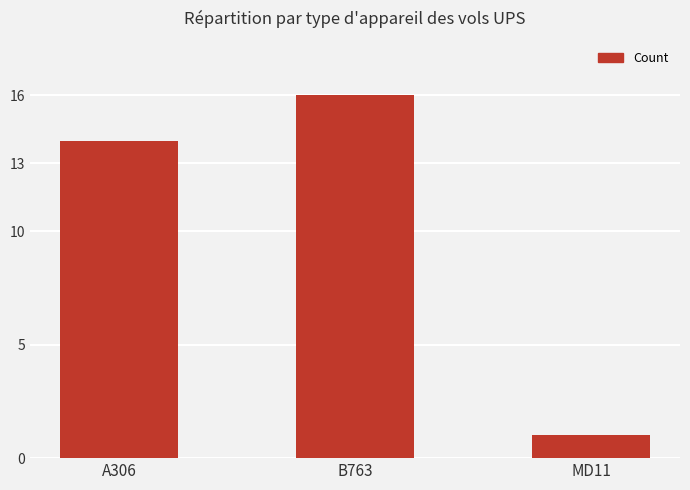

How many bars are there in total?

3